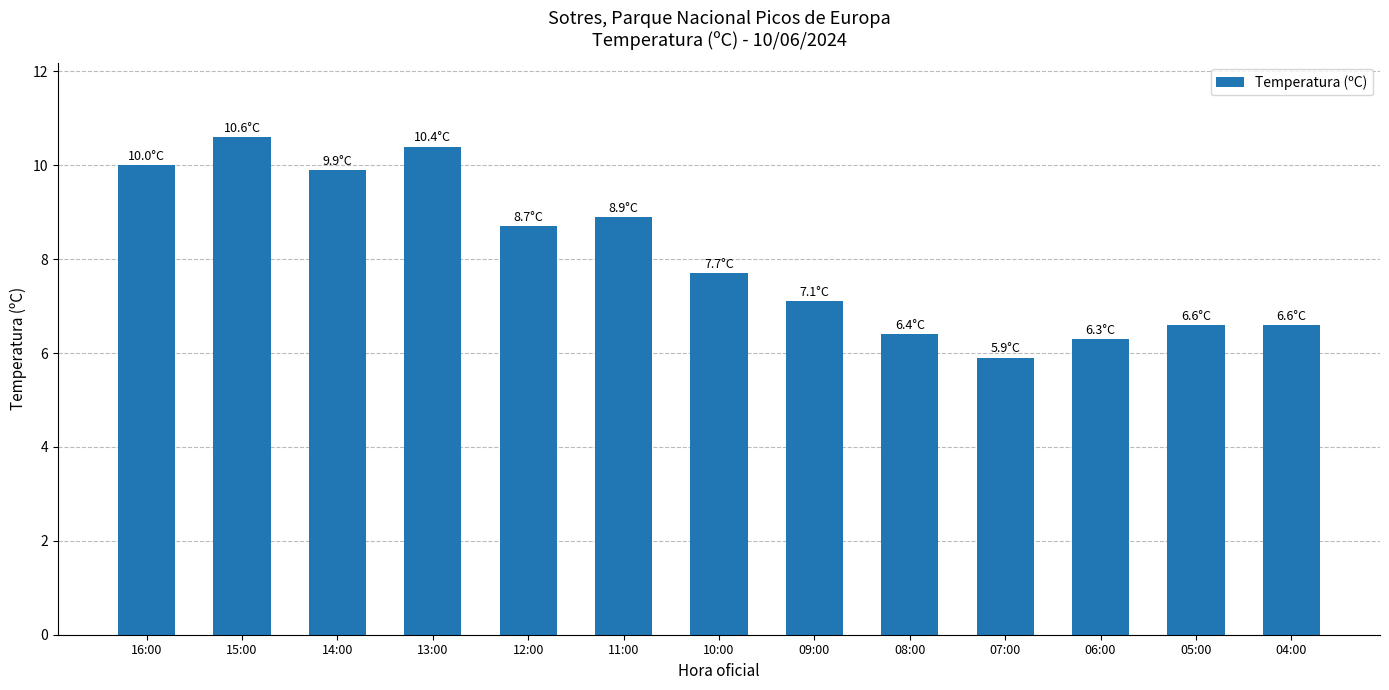

True or false: the data shows 10.4 at 13:00.

True